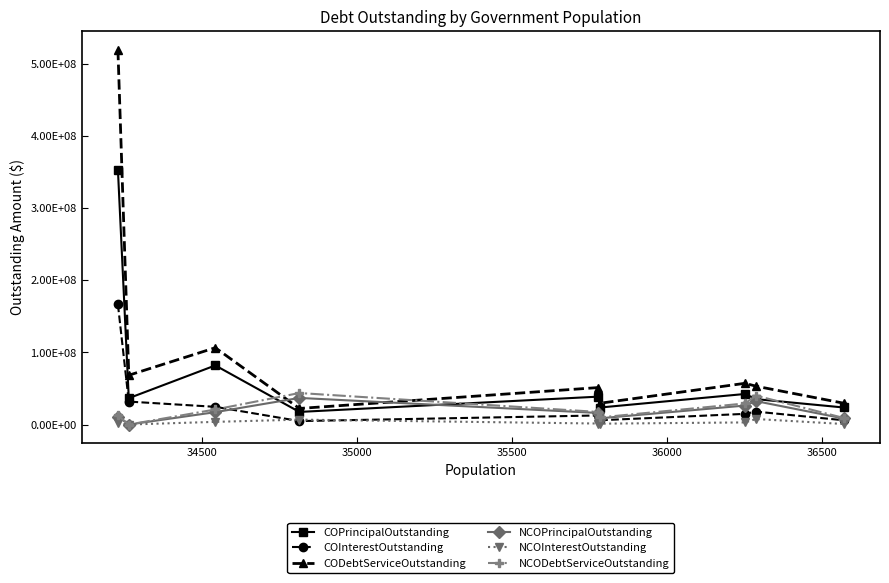

Is this an area chart (filled region under the line)?

No